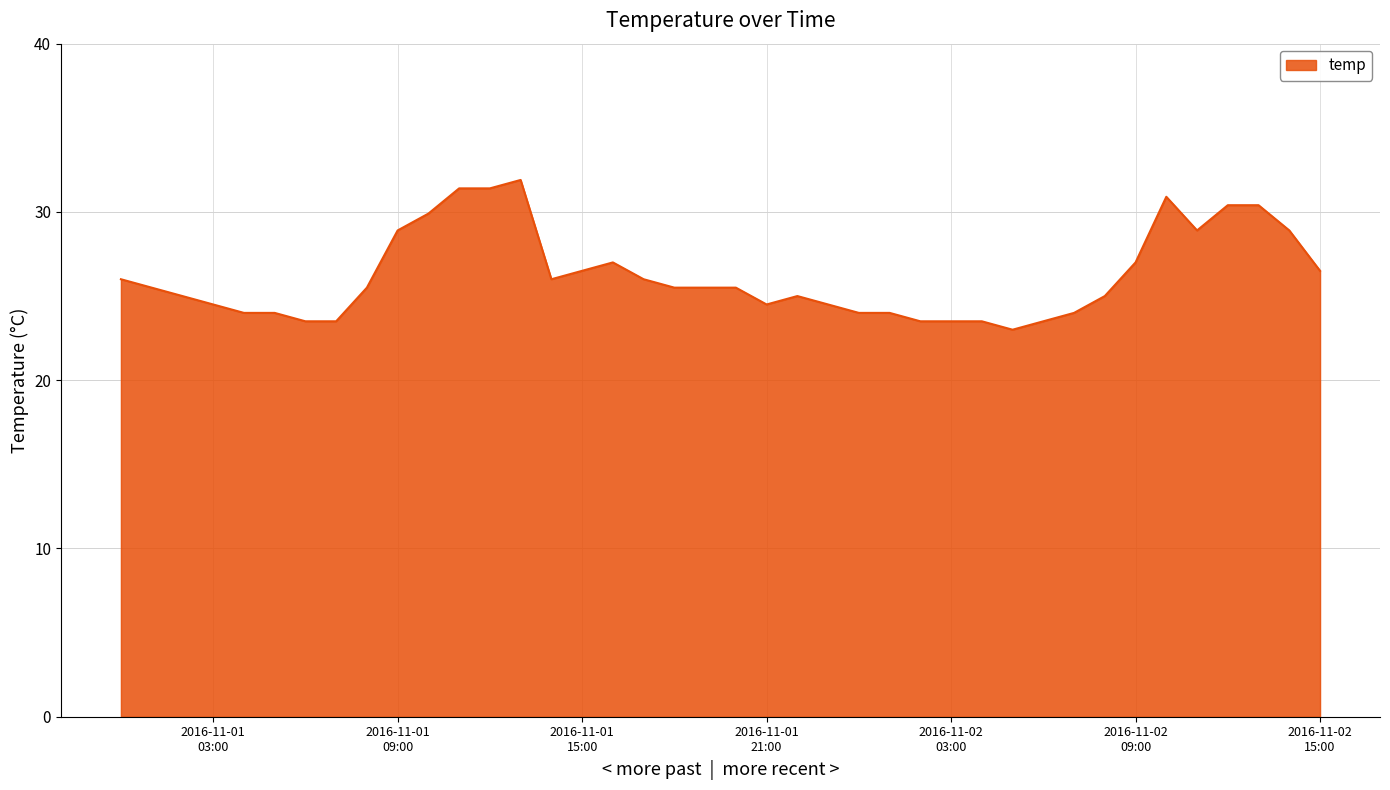

What is the greatest value displayed?

31.9